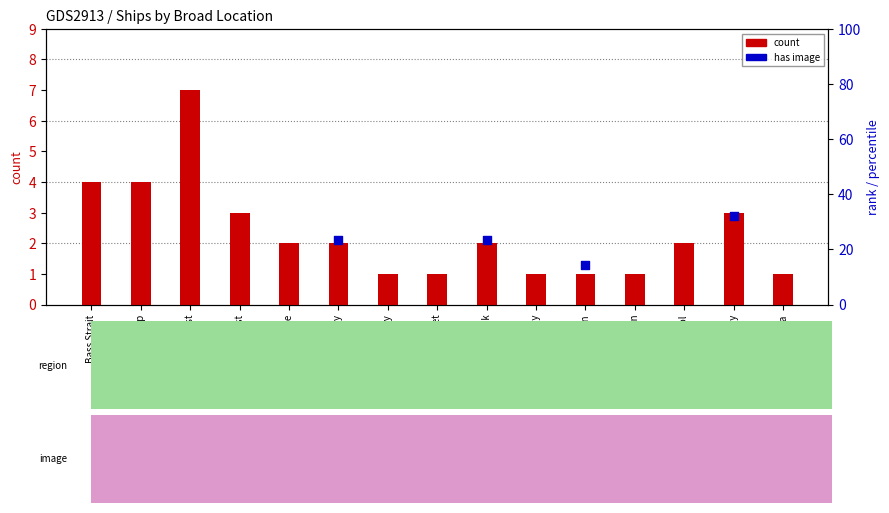

What is the change in value from Williamstown to Apollo Bay?

+2